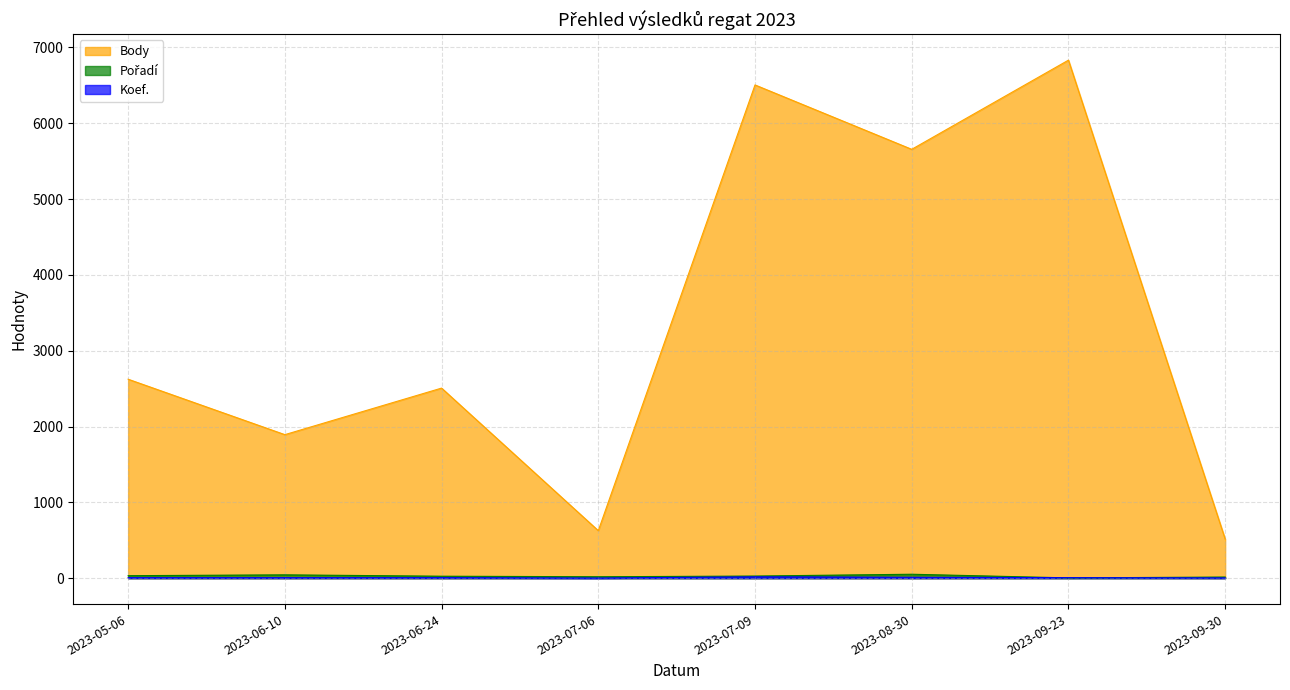

List the labels in order of Body value, largest first.

2023-09-23, 2023-07-09, 2023-08-30, 2023-05-06, 2023-06-24, 2023-06-10, 2023-07-06, 2023-09-30